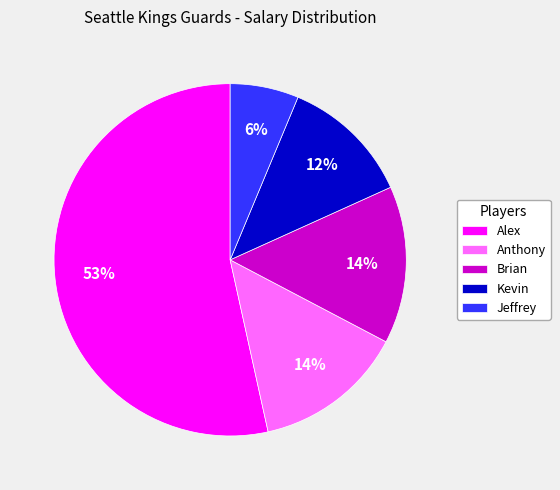

Count the number of slices in the pie.

5